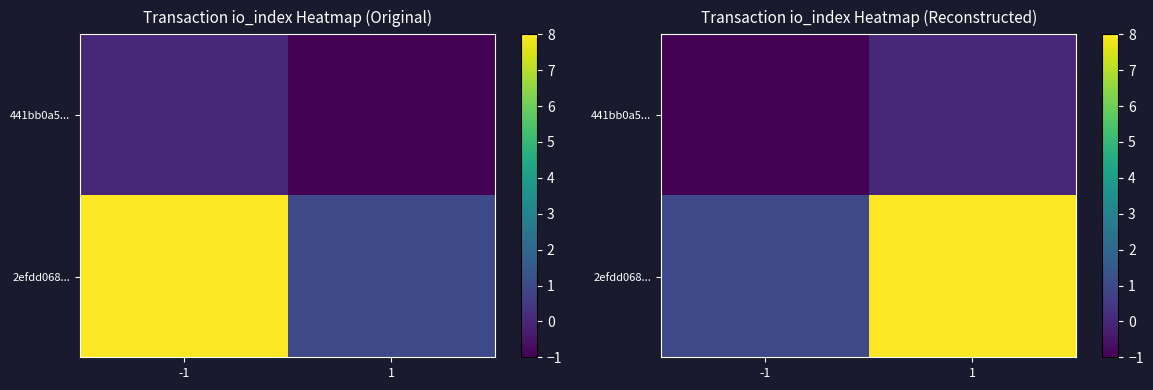

What is the average value of the 2efdd068... series?

4